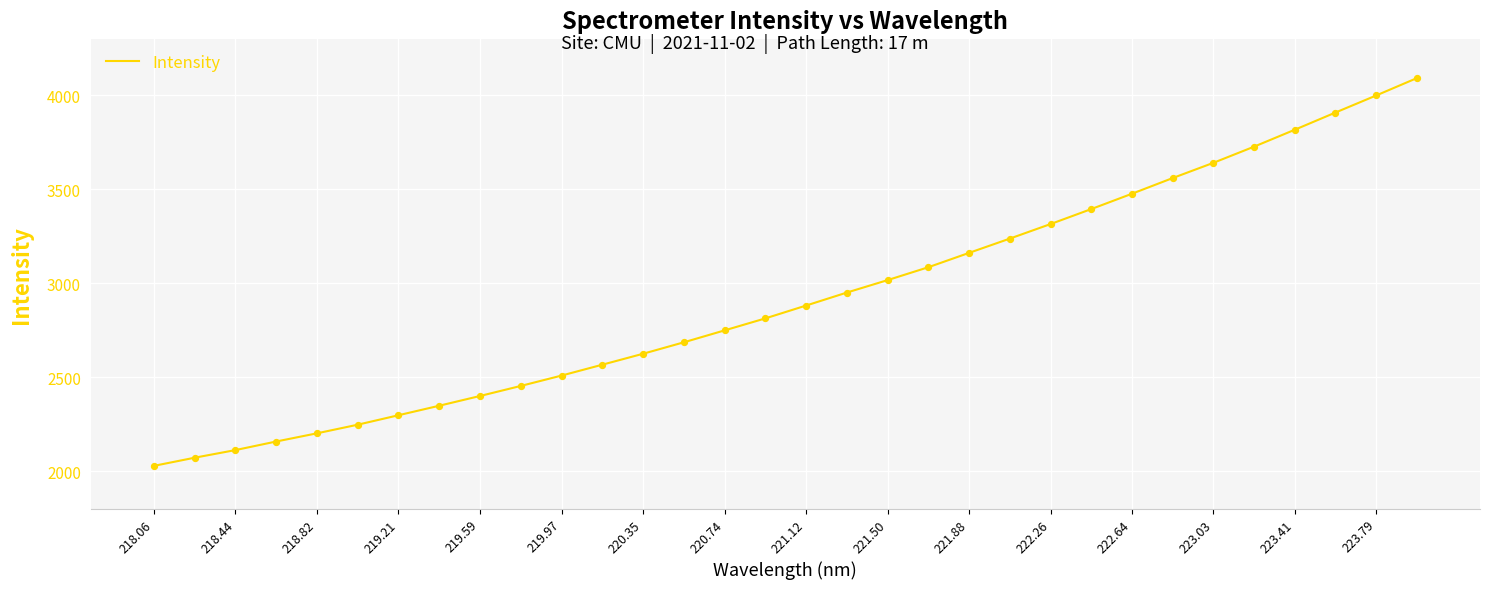

What is the greatest value displayed?

4092.3